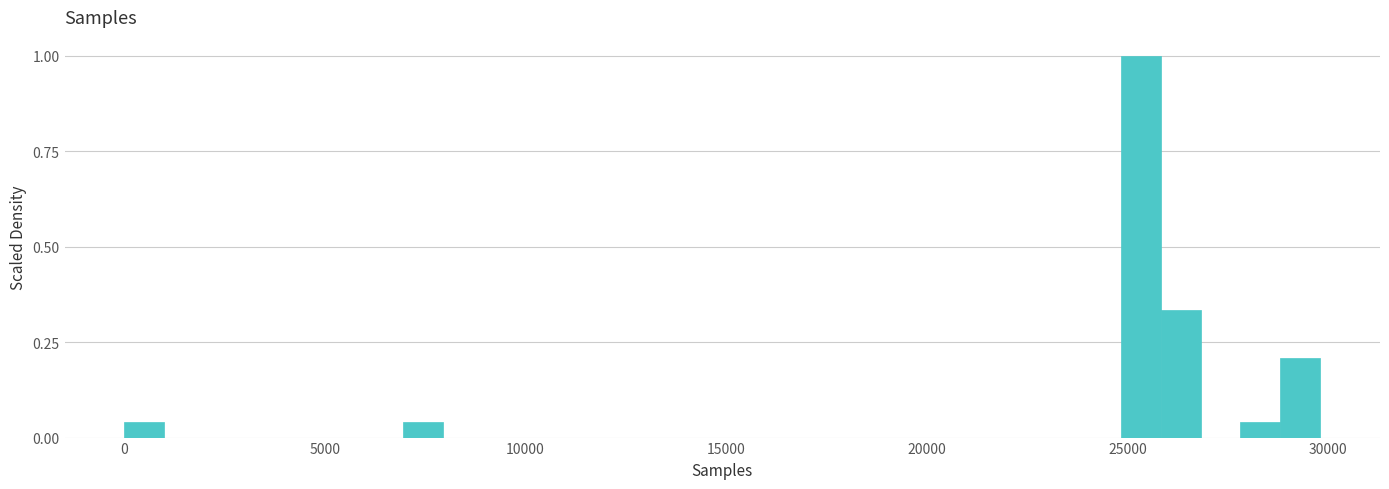

Around what value on the x-axis is the tallest bar? Give the approximate position of its centre, as read against the axis.

25500